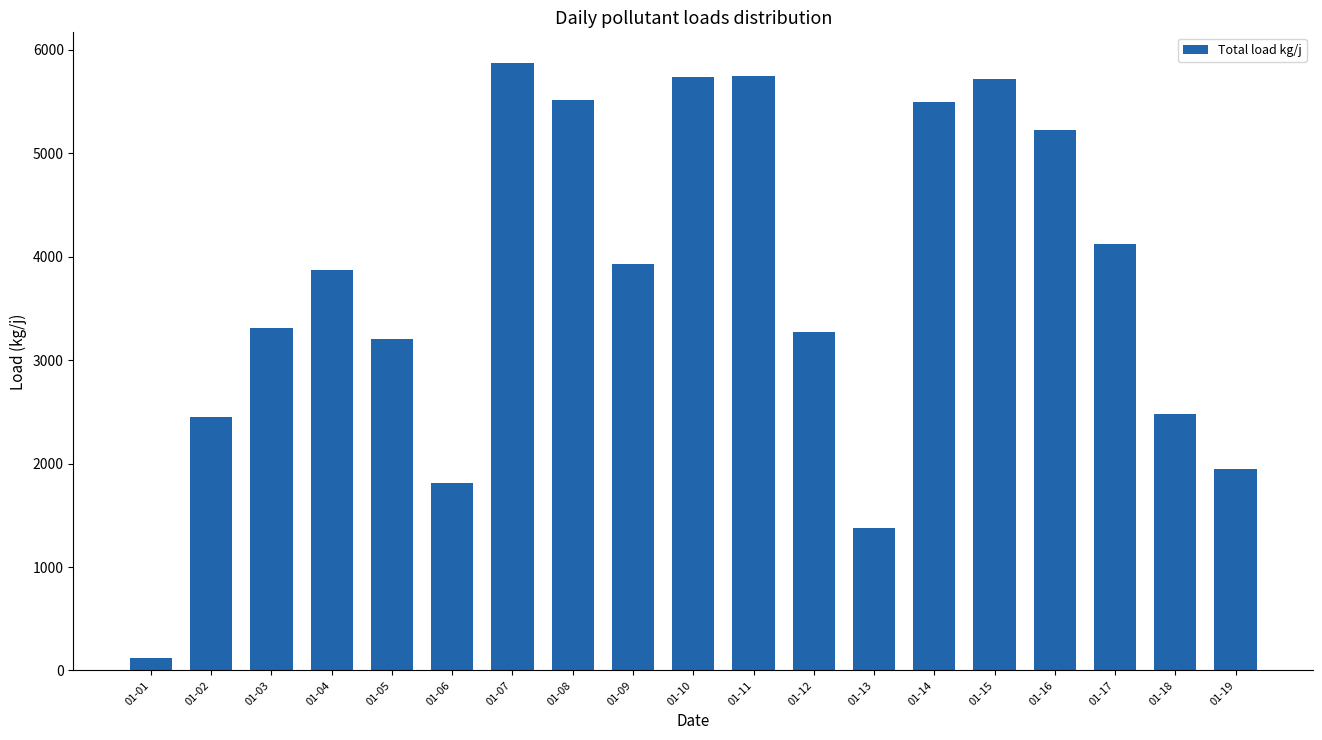

What is the sum of all values?

71210.5